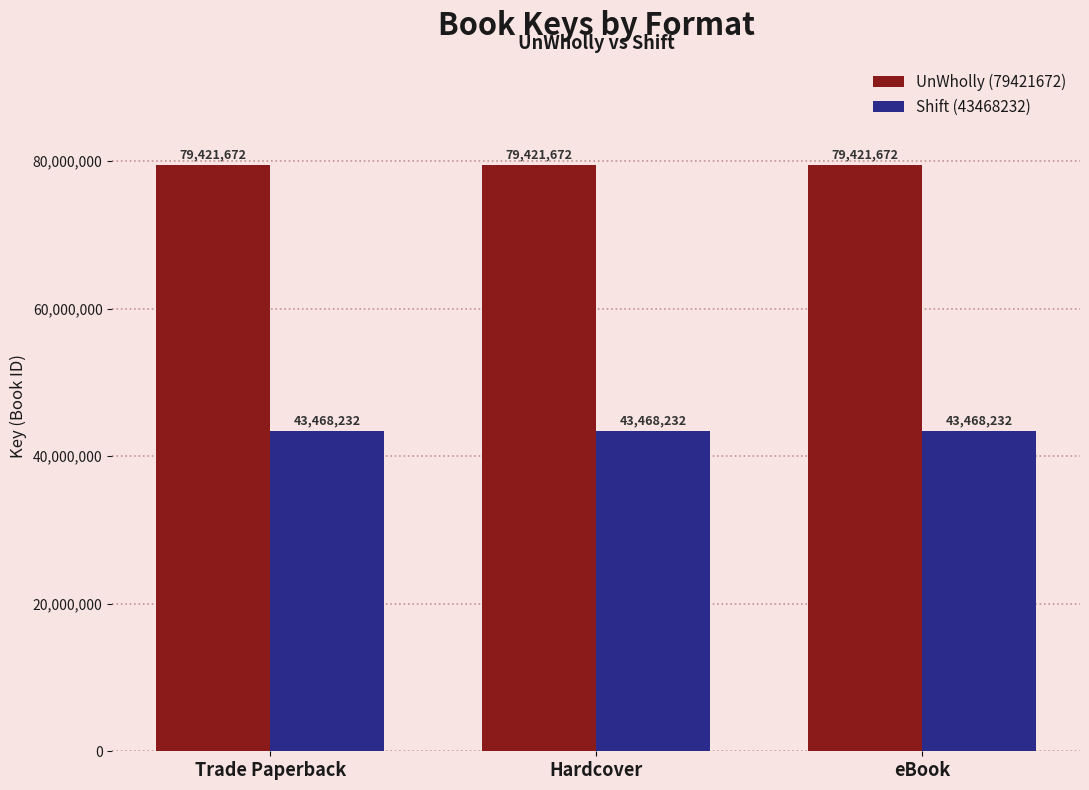

Reading left to right, list all the values displayed in this chart.

UnWholly (79421672): Trade Paperback=79421672	Hardcover=79421672	eBook=79421672
Shift (43468232): Trade Paperback=43468232	Hardcover=43468232	eBook=43468232